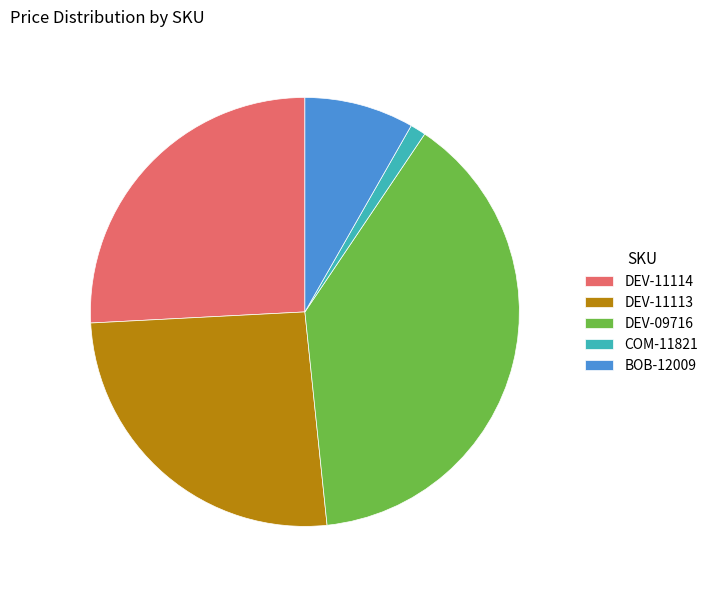

How many slices are in this pie chart?

5